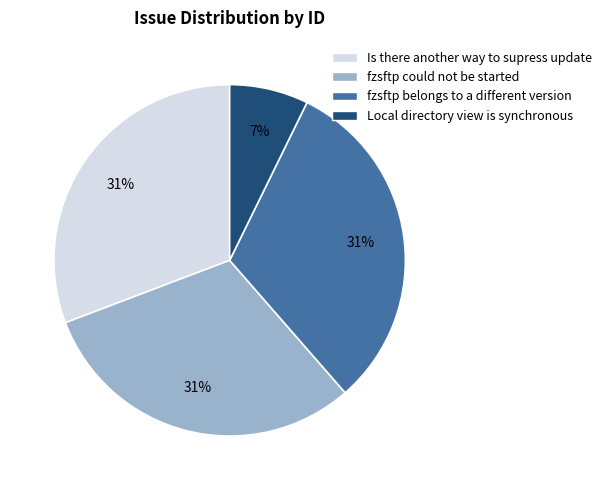

True or false: fzsftp belongs to a different version accounts for 31% of the total.

True